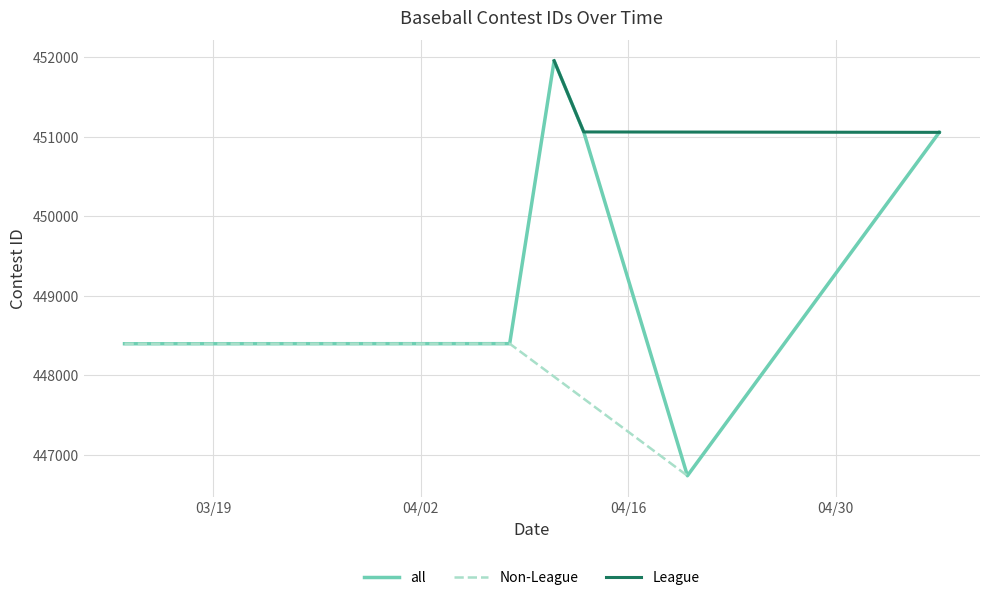

Reading right to left, extract all data points from this chart.

5/7/24=451055	4/20/24=446735	4/20/24=446734	4/13/24=451060	4/11/24=451956	4/8/24=448396	3/13/24=448395